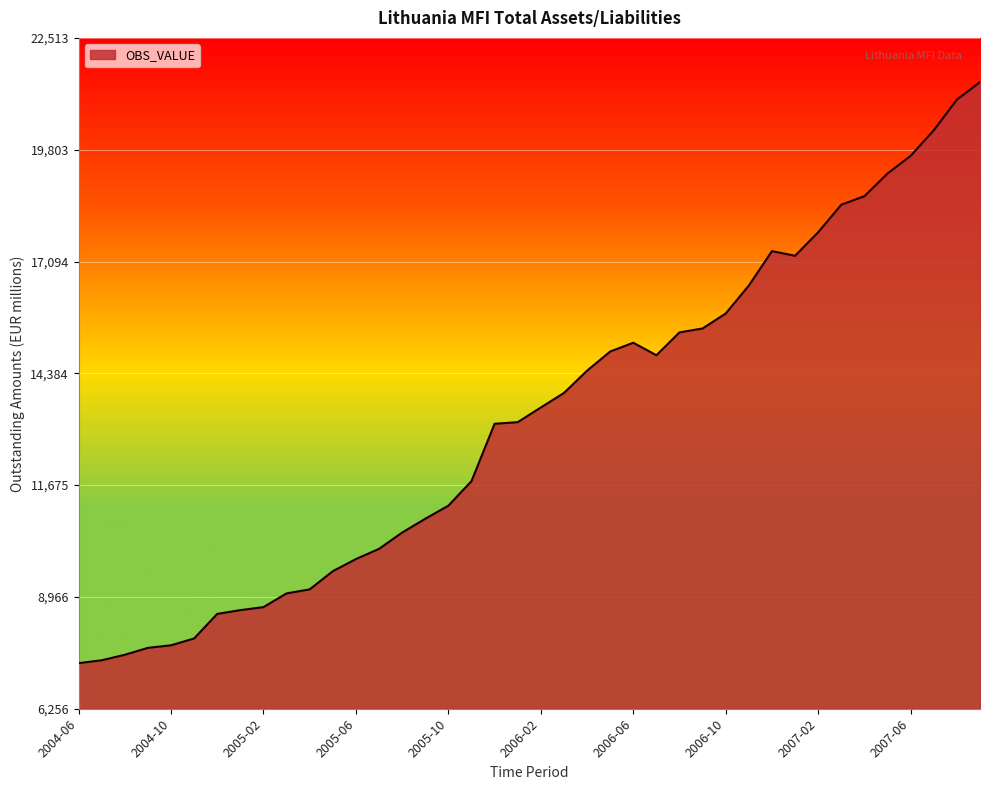

What is the maximum value shown in the chart?

21441